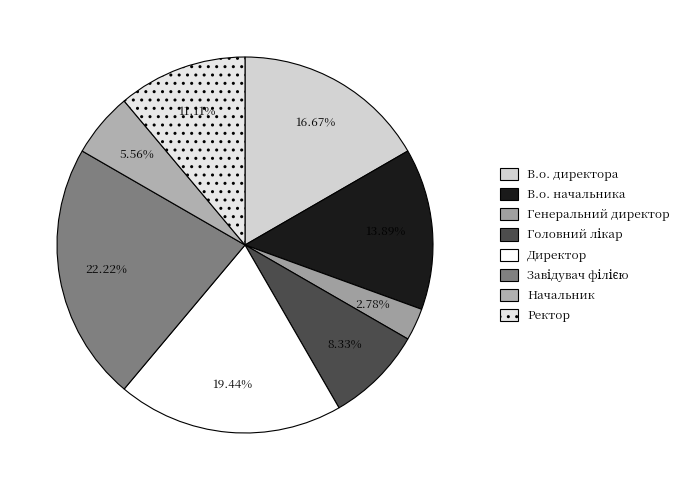

Is the sum of В.о. начальника and Ректор greater than half?

No